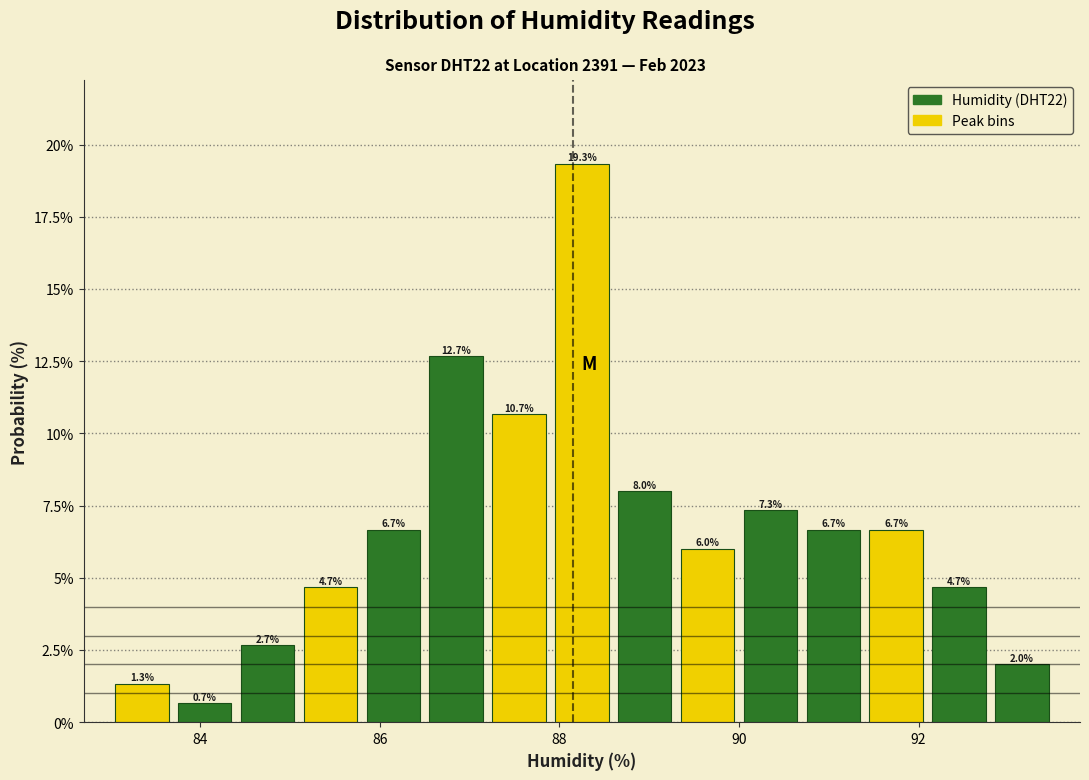

Read against the x-axis, roughly where is the centre of the tallest bar?

88.2